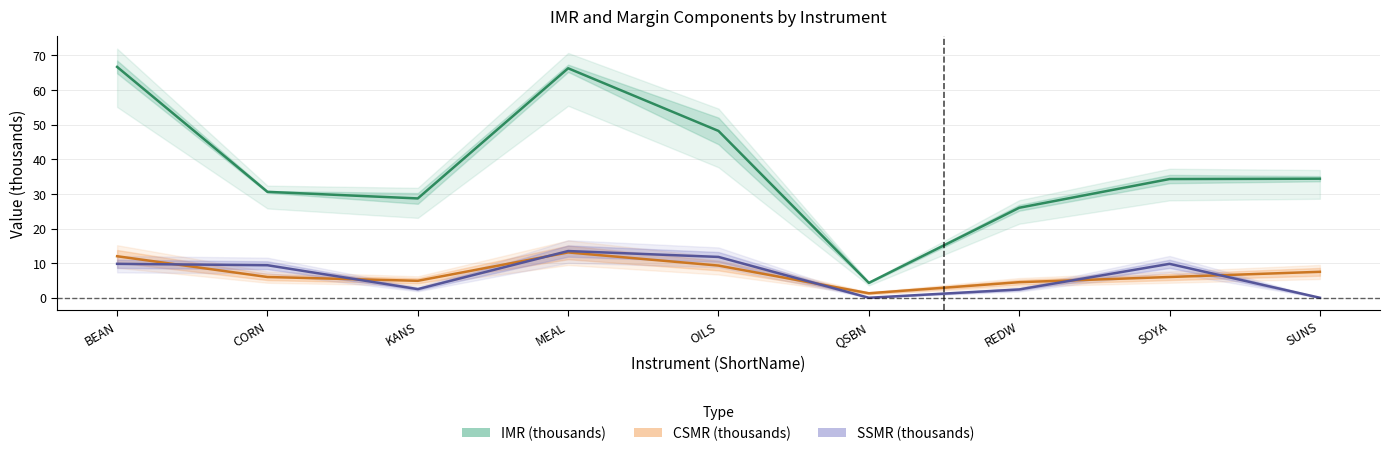

Between BEAN and SOYA, which is larger?

BEAN